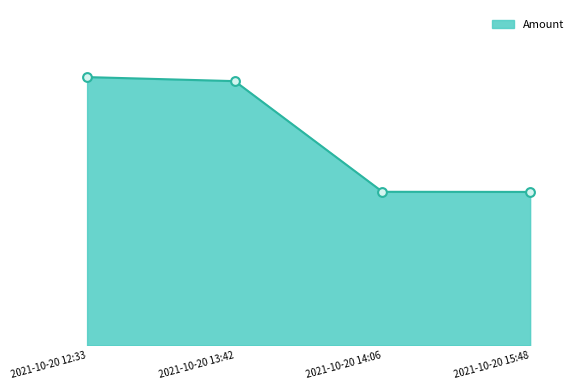

Approximately how many times larger is the value at 2021-10-20 14:06 compared to 2021-10-20 13:42?

0.6